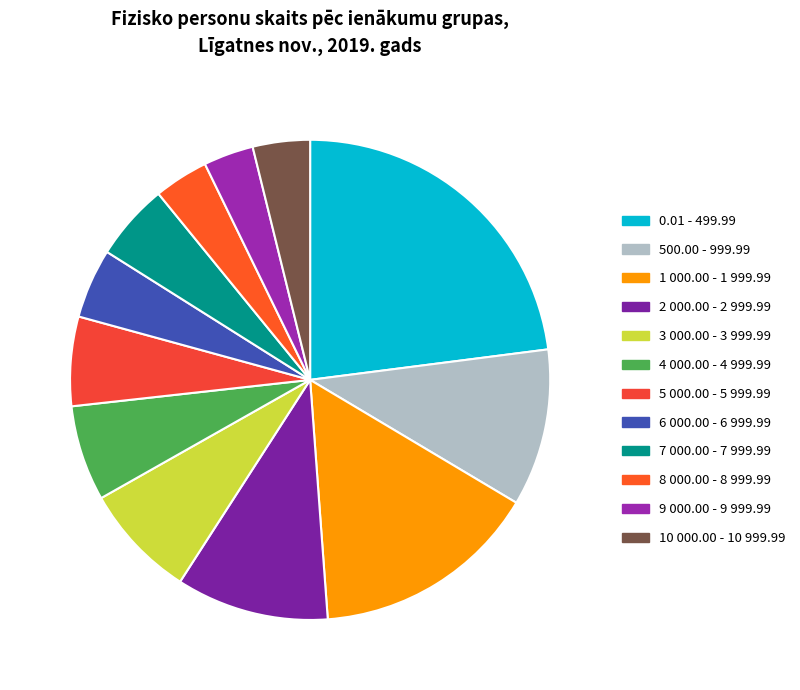

To the nearest percent, what is the average slice percentage?

8%